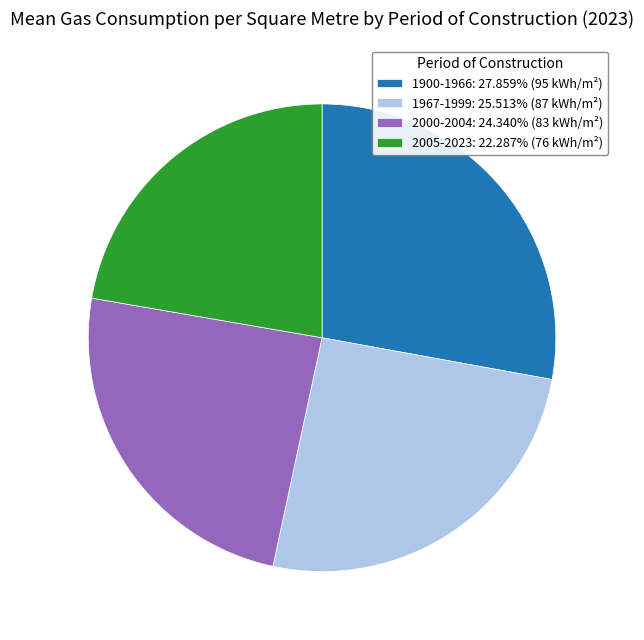

Which slice is the largest?

1900-1966